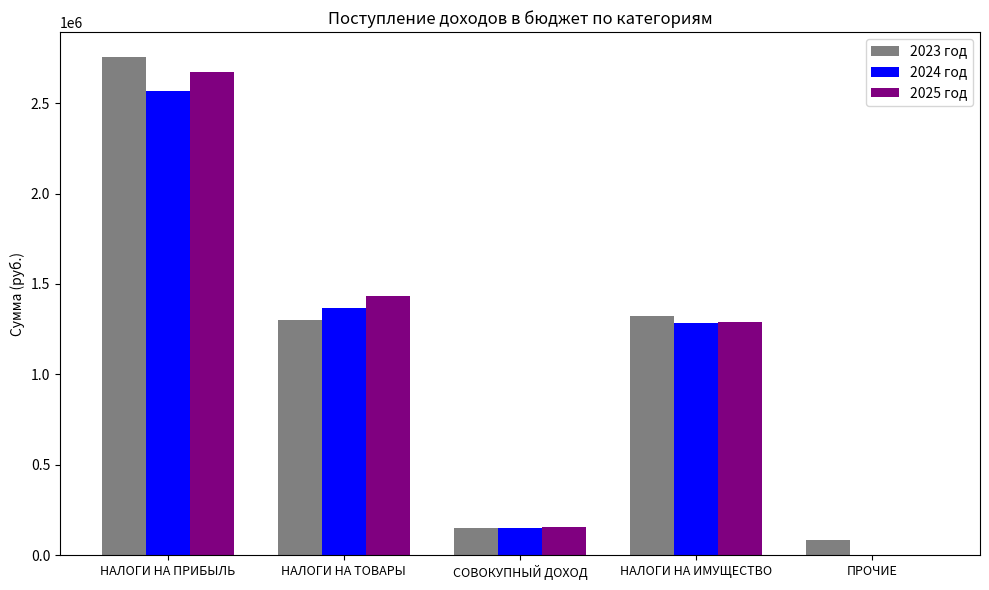

What is the sum of the 2024 год values at СОВОКУПНЫЙ ДОХОД and НАЛОГИ НА ИМУЩЕСТВО?

1435000